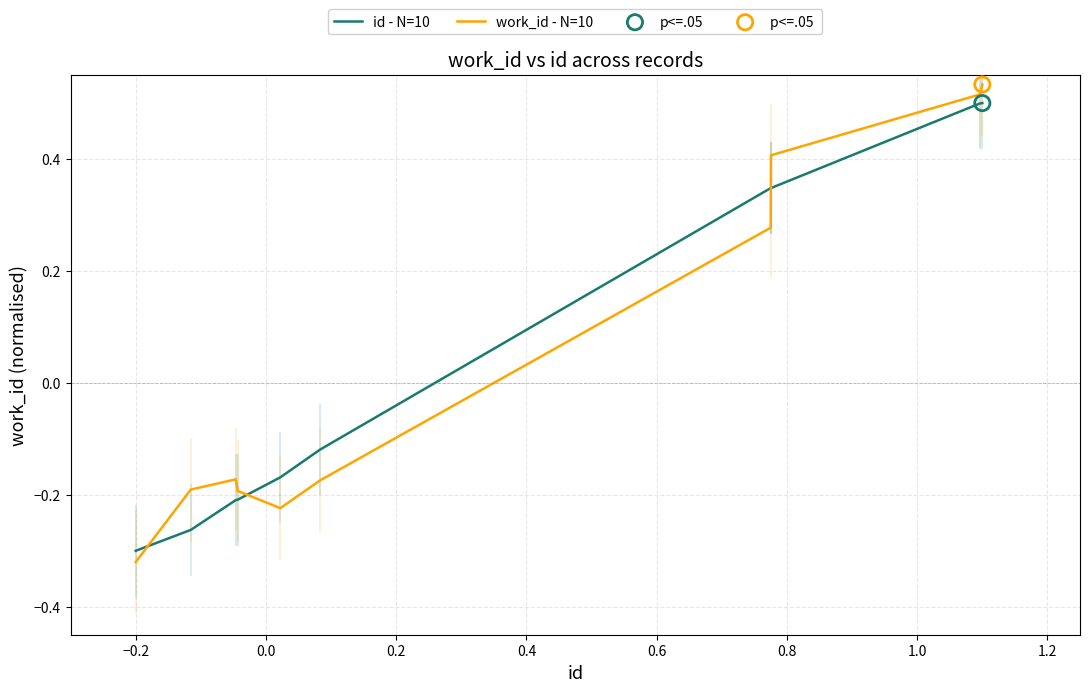

Which series ends up on top after the final intersection of id - N=10 and work_id - N=10?

work_id - N=10